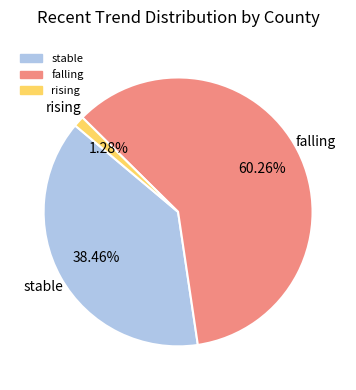

The falling slice represents 68% of the pie. True or false?

False